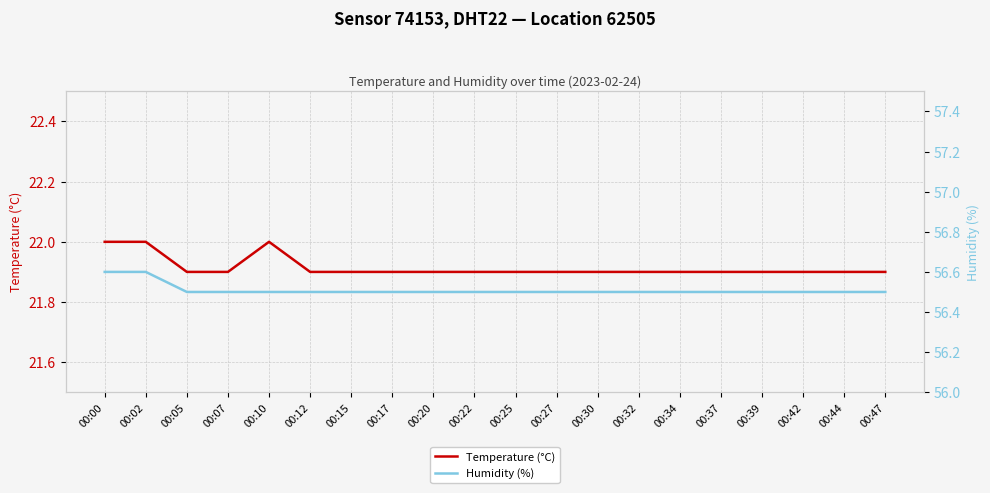

Which has a higher value, 00:32 or 00:12?

00:32